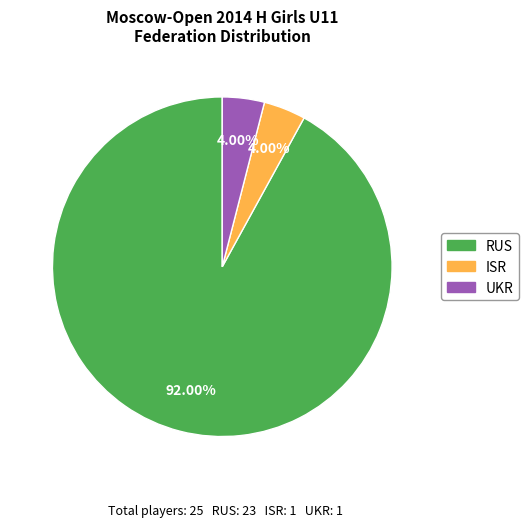

What percentage is the UKR slice, to the nearest percent?

4%